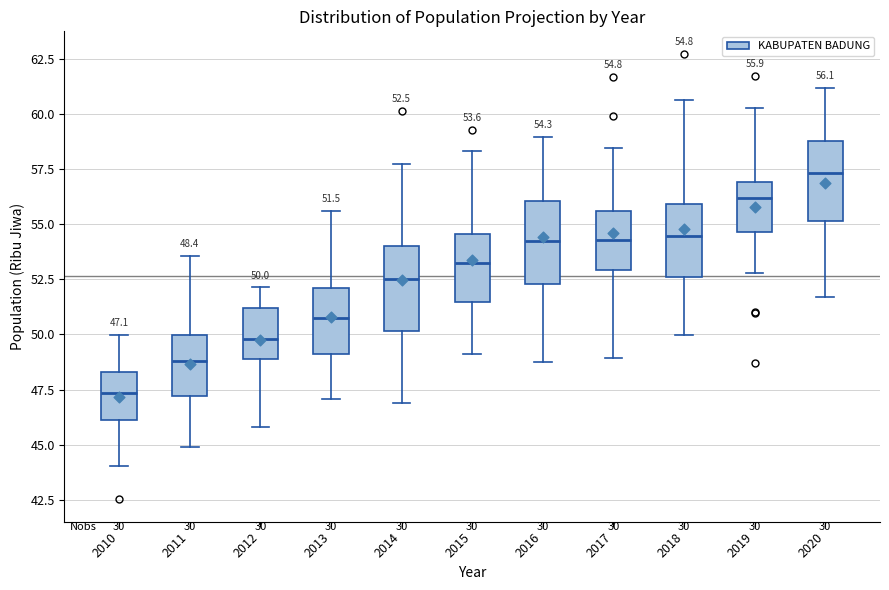

Which box's median line is the lowest?

2010